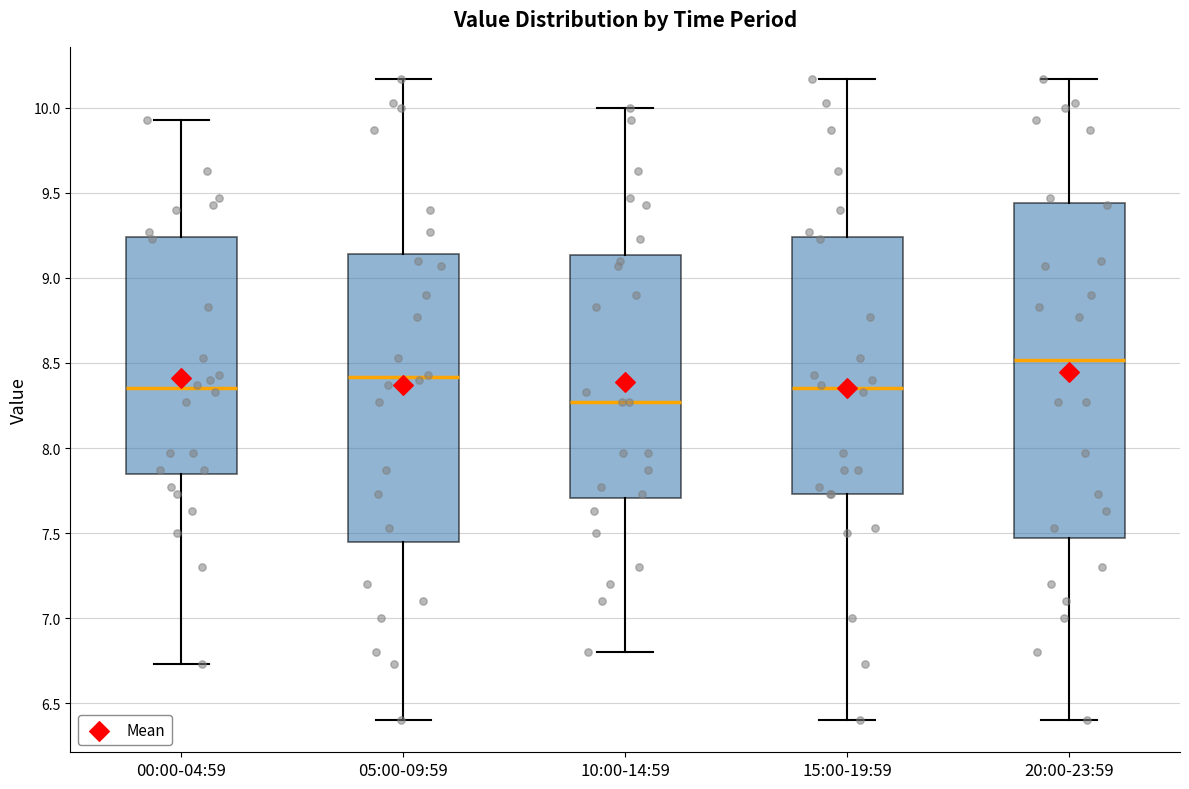

Where does the upper whisker of the box for 05:00-09:59 end on the y-axis? The values are not printed on the chart, so give them approximately, as read against the axis.

10.15